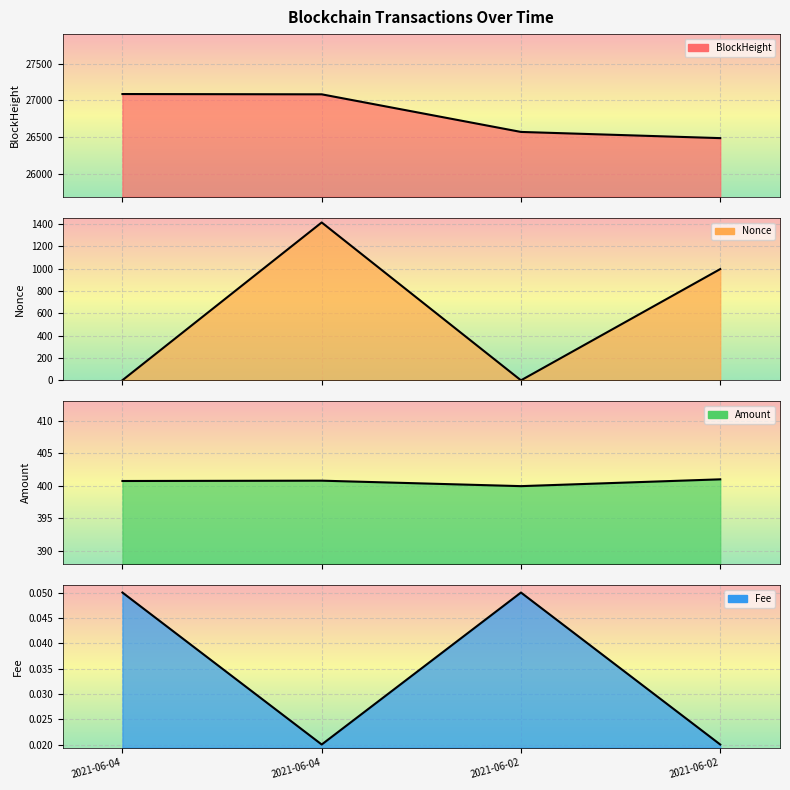

What is the sum of the Amount values at 2021-06-02 13:42:00 and 2021-06-02 20:06:00?

800.9